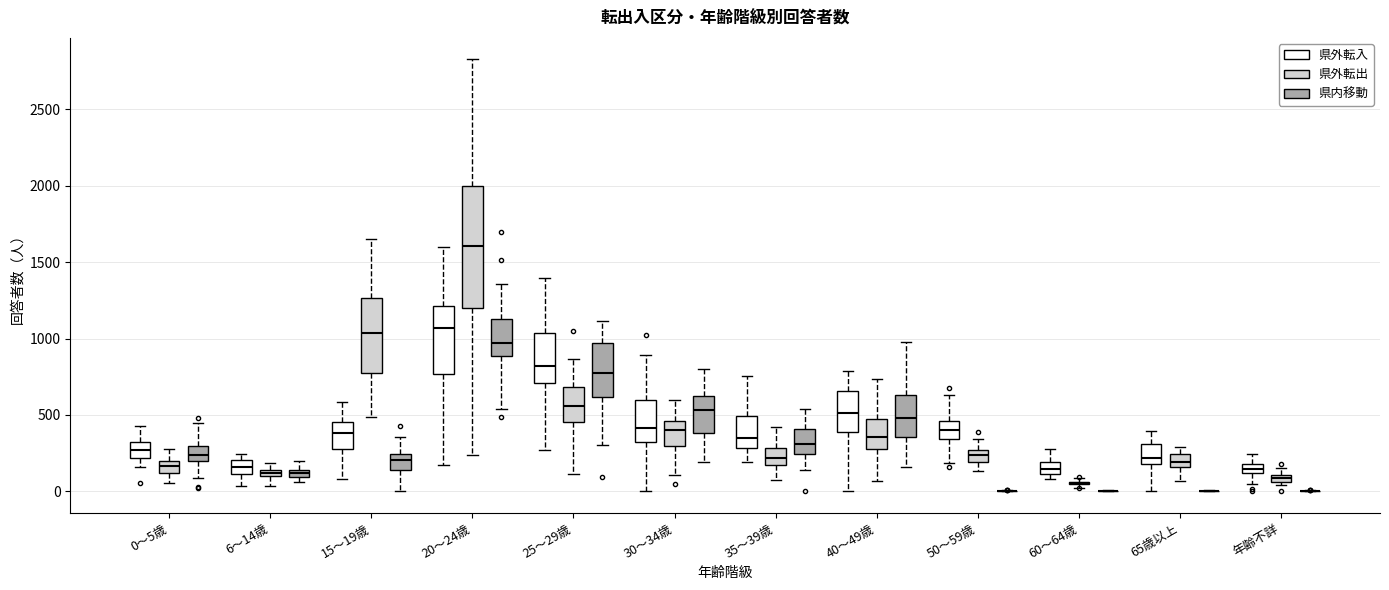

Where does the median line of the box for 年齢不詳 (県外転入) sit on the y-axis? The values are not printed on the chart, so give them approximately, as read against the axis.

150